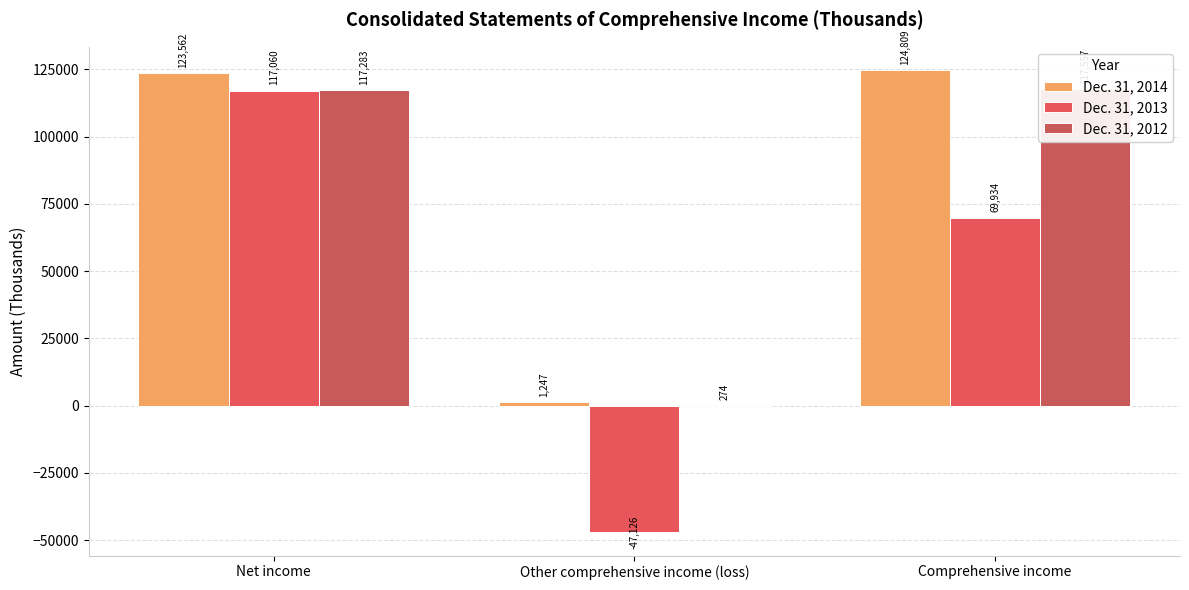

What is the total value across all series at Comprehensive income?

312300